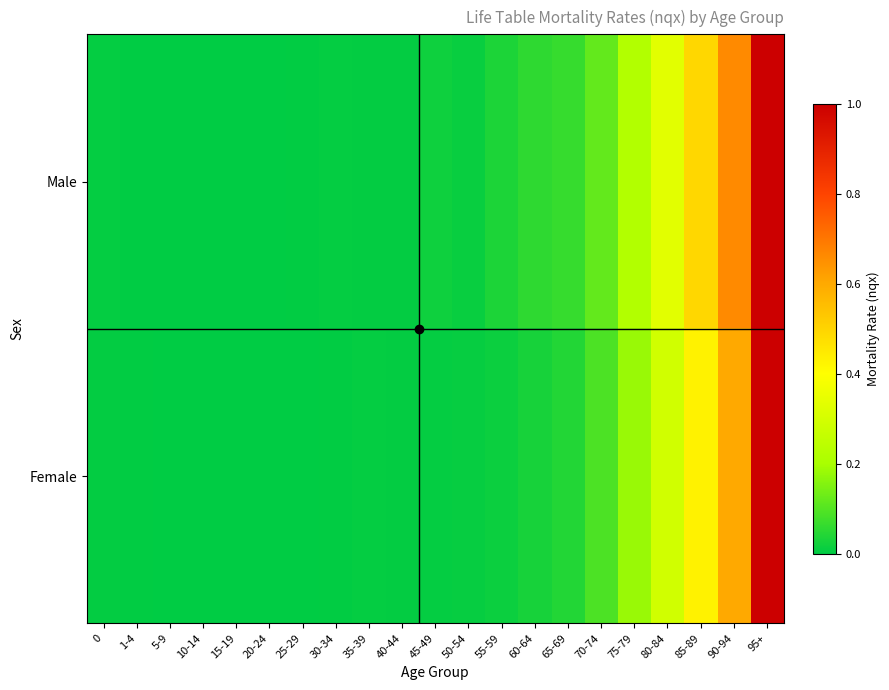

Reading left to right, extract all data points from this chart.

Male: 0=0.0	1-4=0.0	5-9=0.0	10-14=0.0	15-19=0.0	20-24=0.0	25-29=0.0	30-34=0.0	35-39=0.0	40-44=0.0	45-49=0.0	50-54=0.0	55-59=0.0	60-64=0.1	65-69=0.1	70-74=0.1	75-79=0.2	80-84=0.3	85-89=0.5	90-94=0.7	95+=1.0
Female: 0=0.0	1-4=0.0	5-9=0.0	10-14=0.0	15-19=0.0	20-24=0.0	25-29=0.0	30-34=0.0	35-39=0.0	40-44=0.0	45-49=0.0	50-54=0.0	55-59=0.0	60-64=0.0	65-69=0.0	70-74=0.1	75-79=0.2	80-84=0.3	85-89=0.4	90-94=0.6	95+=1.0